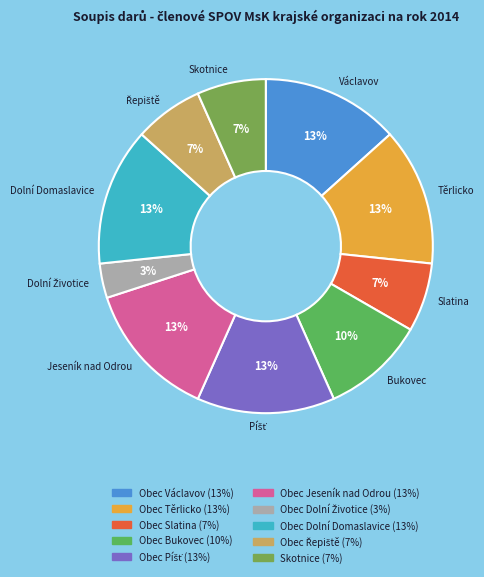

How many slices are in this pie chart?

10